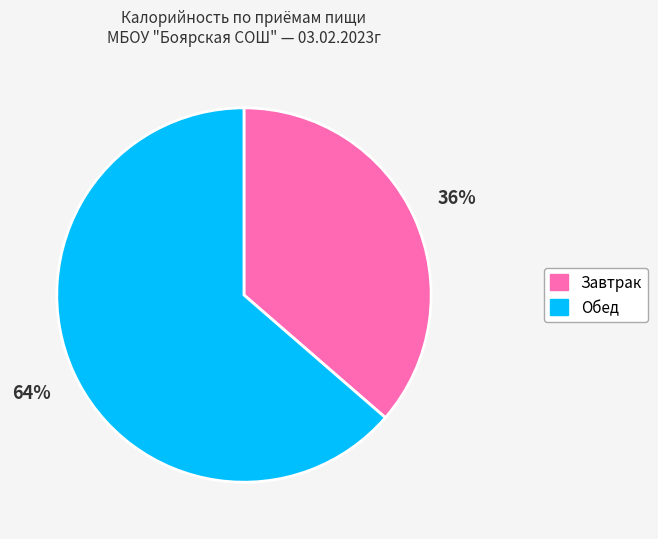

Count the number of slices in the pie.

2